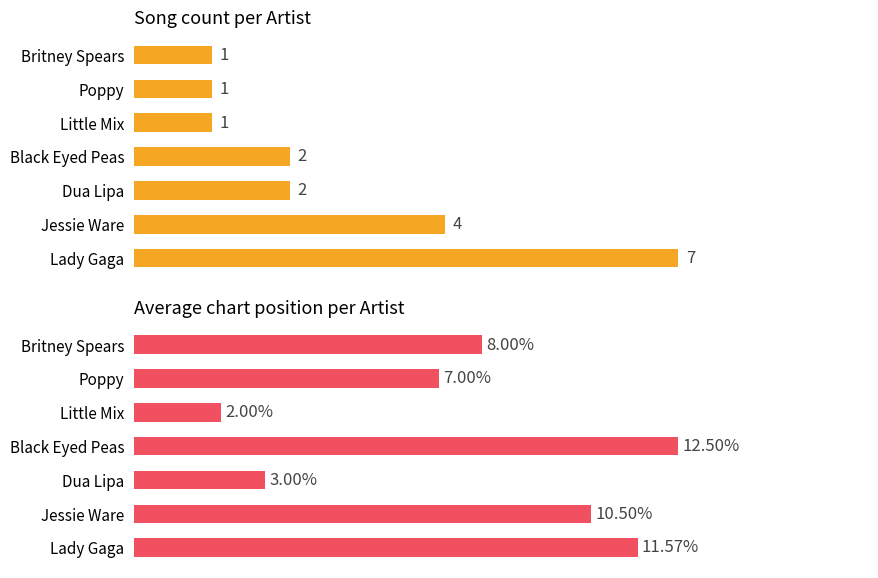

What is the difference between the second highest and second lowest values in the Song count series?

3.0